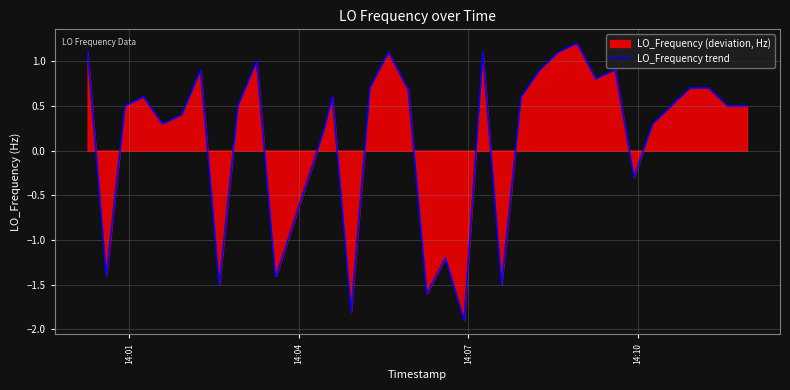

How many values exceed 0?

30